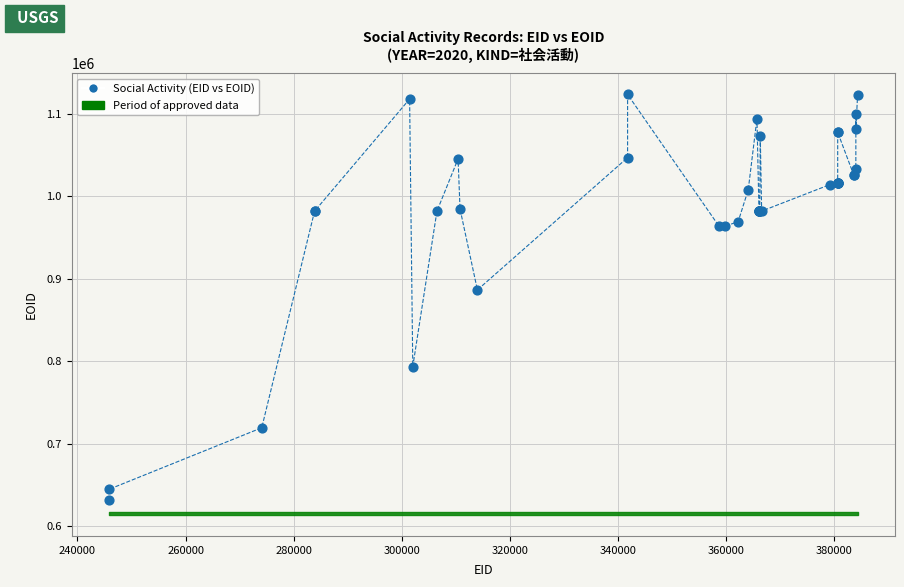

What Y value in the scatter plot is closest to 877368?

886277